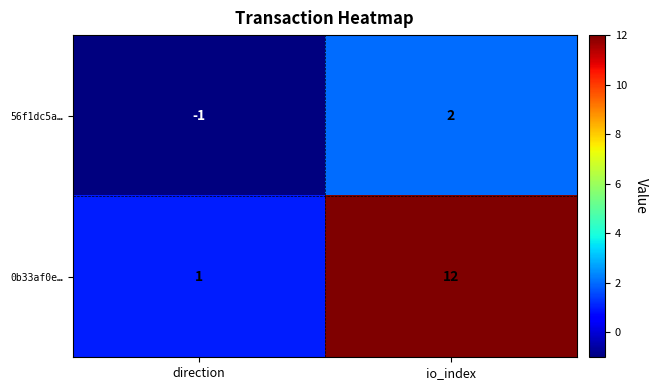

Where is 0b33af0e… nearest to the value 6?

direction